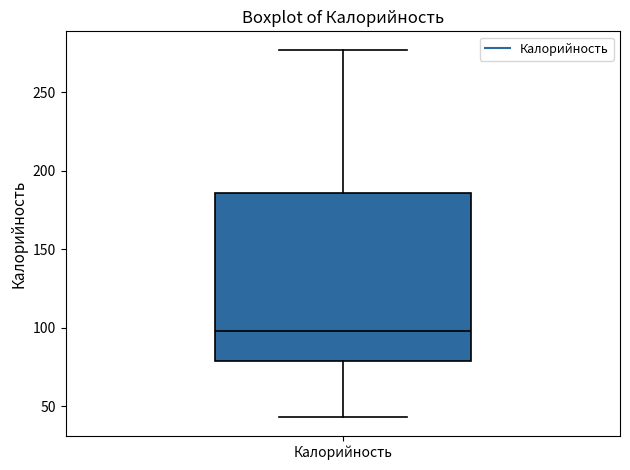

Read this box plot against the y-axis: the position of the median line, the range covered by the box, and the ends of both whiskers. The values are not printed on the chart, so give them approximately, as read against the axis.

median 100, box 80 to 185, whiskers 45 to 275